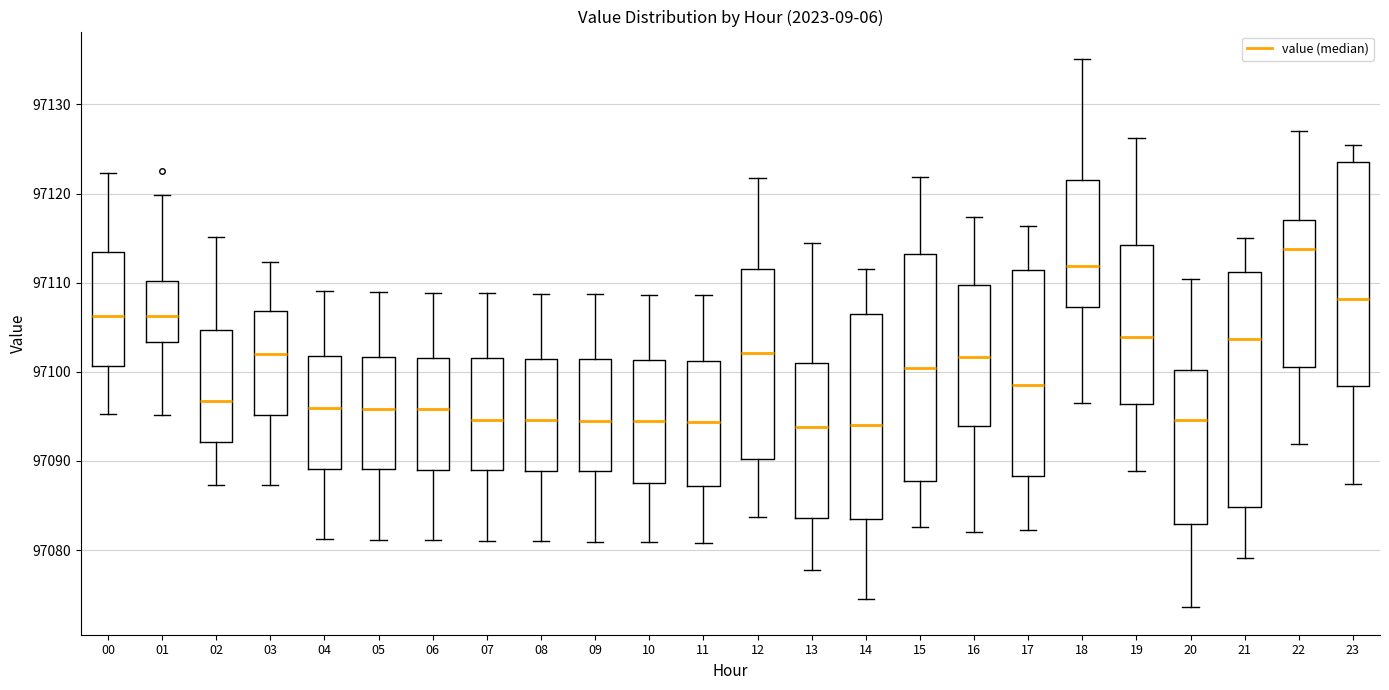

Reading left to right, read every box against the y-axis: the position of its median line, the range the box covers, and the ends of its whiskers. The values are not printed on the chart, so give them approximately, as read against the axis.

00: median 97106, box 97101 to 97113, whiskers 97095 to 97122
01: median 97106, box 97103 to 97110, whiskers 97095 to 97120
02: median 97097, box 97092 to 97105, whiskers 97087 to 97115
03: median 97102, box 97095 to 97107, whiskers 97087 to 97112
04: median 97096, box 97089 to 97102, whiskers 97081 to 97109
05: median 97096, box 97089 to 97102, whiskers 97081 to 97109
06: median 97096, box 97089 to 97102, whiskers 97081 to 97109
07: median 97095, box 97089 to 97102, whiskers 97081 to 97109
08: median 97095, box 97089 to 97101, whiskers 97081 to 97109
09: median 97094, box 97089 to 97101, whiskers 97081 to 97109
10: median 97094, box 97087 to 97101, whiskers 97081 to 97109
11: median 97094, box 97087 to 97101, whiskers 97081 to 97109
12: median 97102, box 97090 to 97111, whiskers 97084 to 97122
13: median 97094, box 97084 to 97101, whiskers 97078 to 97114
14: median 97094, box 97083 to 97107, whiskers 97075 to 97112
15: median 97100, box 97088 to 97113, whiskers 97083 to 97122
16: median 97102, box 97094 to 97110, whiskers 97082 to 97117
17: median 97098, box 97088 to 97111, whiskers 97082 to 97116
18: median 97112, box 97107 to 97122, whiskers 97097 to 97135
19: median 97104, box 97096 to 97114, whiskers 97089 to 97126
20: median 97095, box 97083 to 97100, whiskers 97074 to 97110
21: median 97104, box 97085 to 97111, whiskers 97079 to 97115
22: median 97114, box 97101 to 97117, whiskers 97092 to 97127
23: median 97108, box 97098 to 97123, whiskers 97087 to 97125